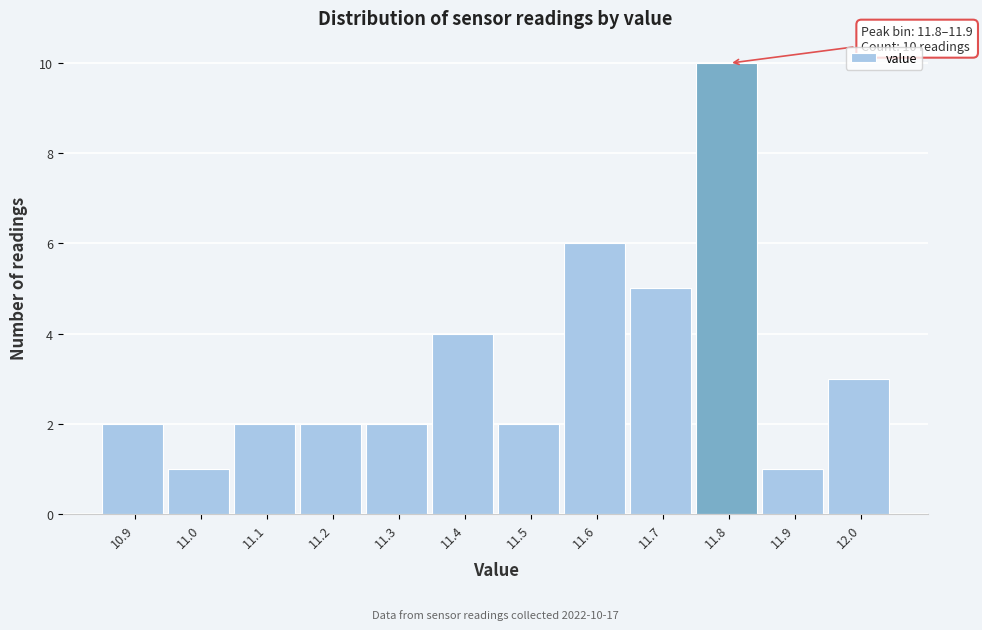

Reading right to left, what are all the values shown in this chart?

3	1	10	5	6	2	4	2	2	2	1	2